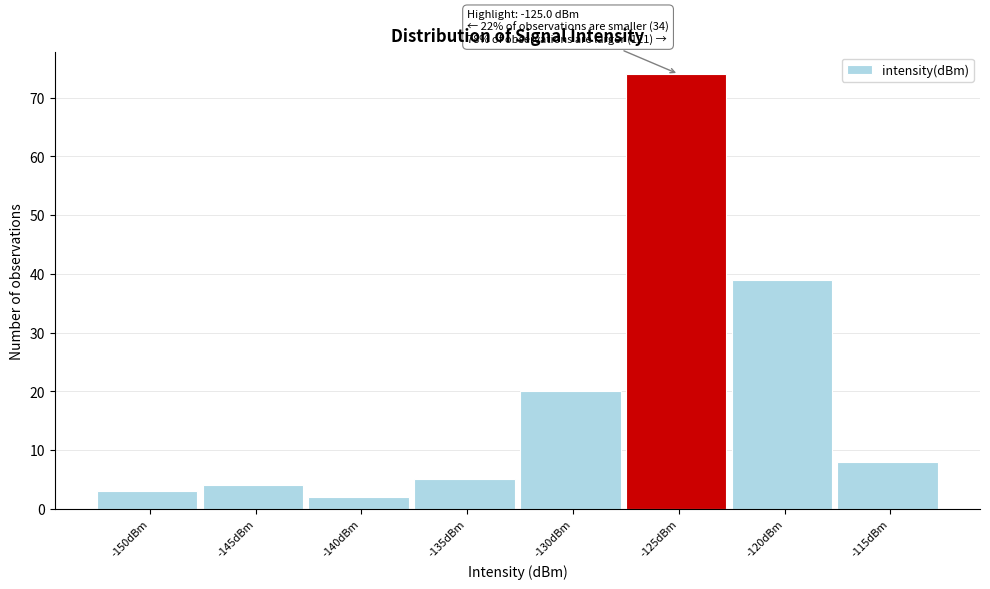

Reading left to right, extract all data points from this chart.

3	4	2	5	20	74	39	8